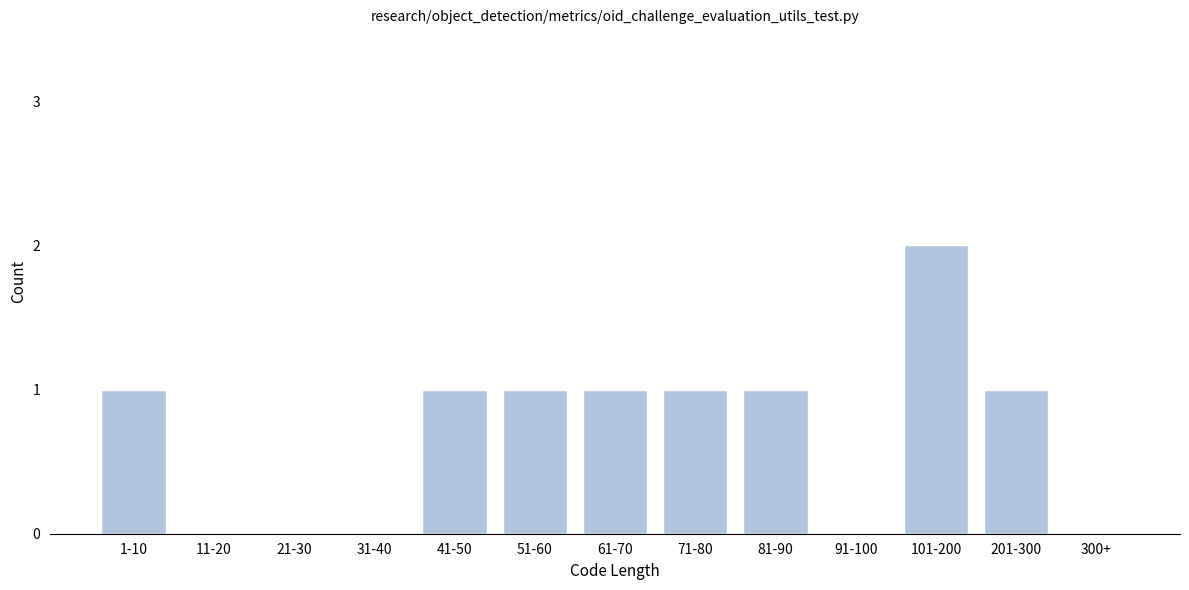

Reading left to right, what are all the values shown in this chart?

1-10=1	11-20=0	21-30=0	31-40=0	41-50=1	51-60=1	61-70=1	71-80=1	81-90=1	91-100=0	101-200=2	201-300=1	300+=0